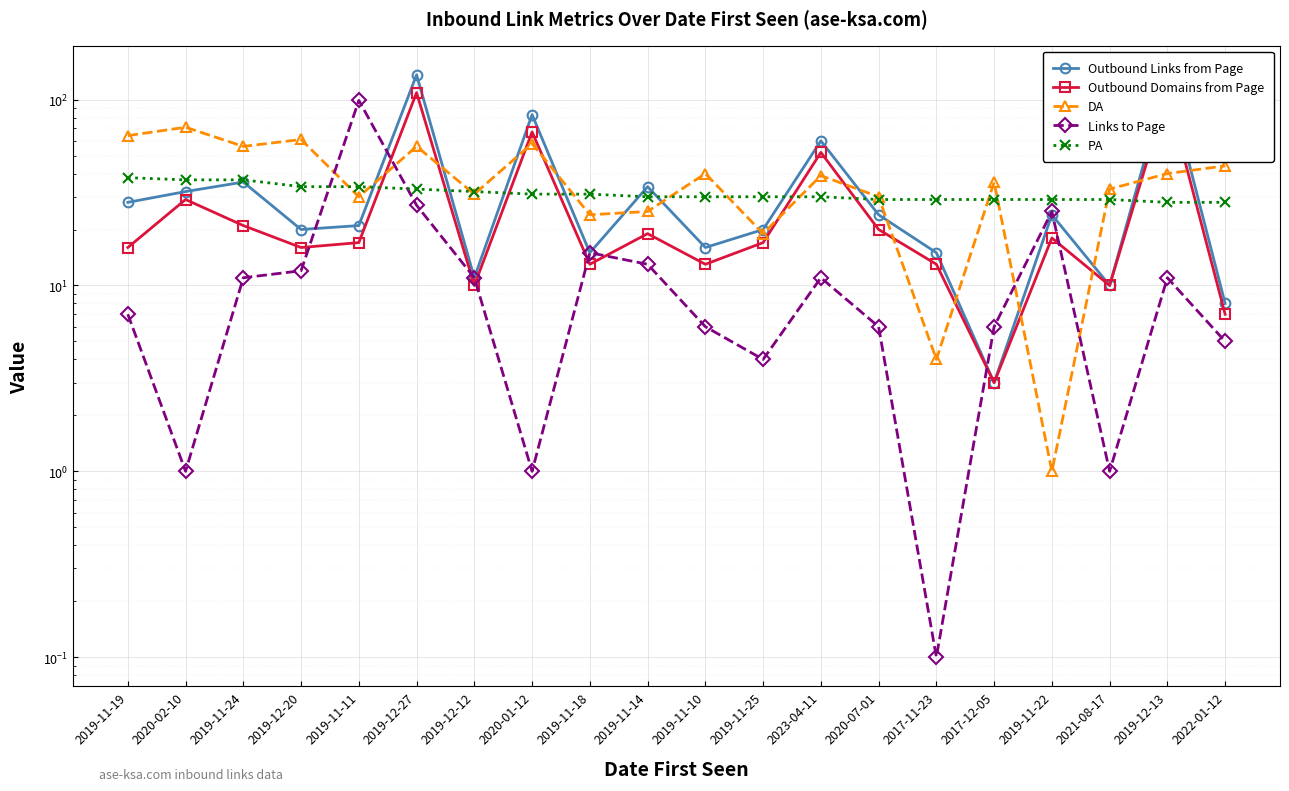

What is the sum of all PA values?

628.0